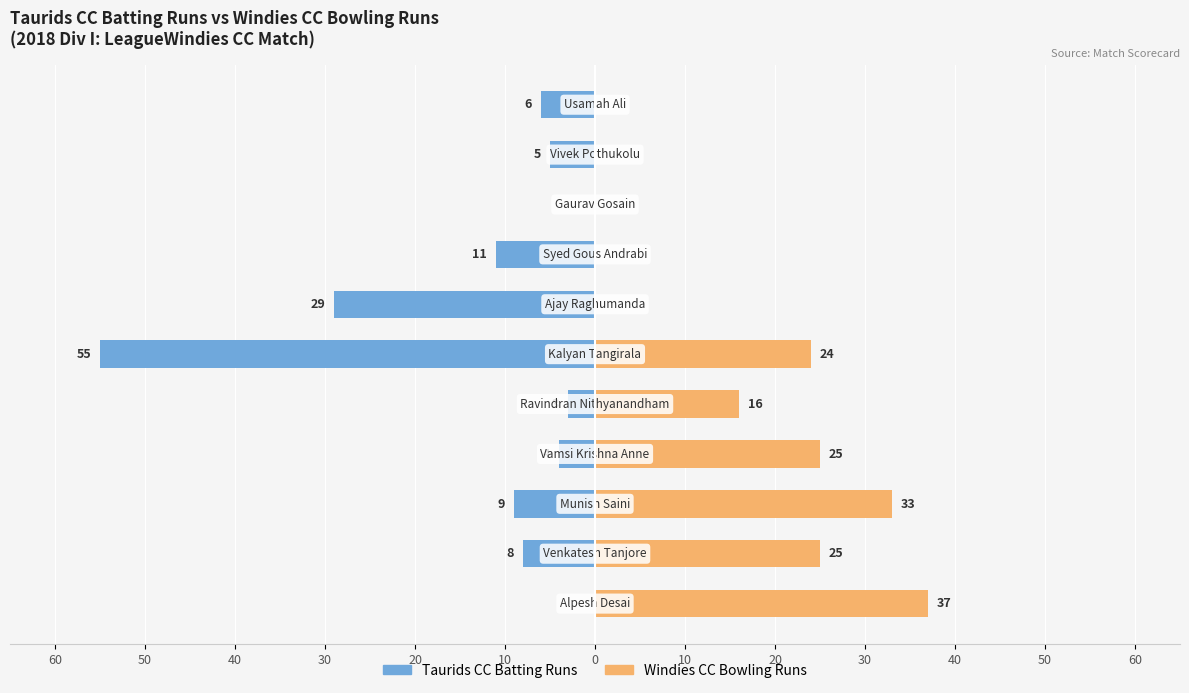

Reading right to left, extract all data points from this chart.

Taurids CC Batting Runs: -6	-5	0	-11	-29	-55	-3	-4	-9	-8	0
Windies CC Bowling Runs: 0	0	0	0	0	24	16	25	33	25	37